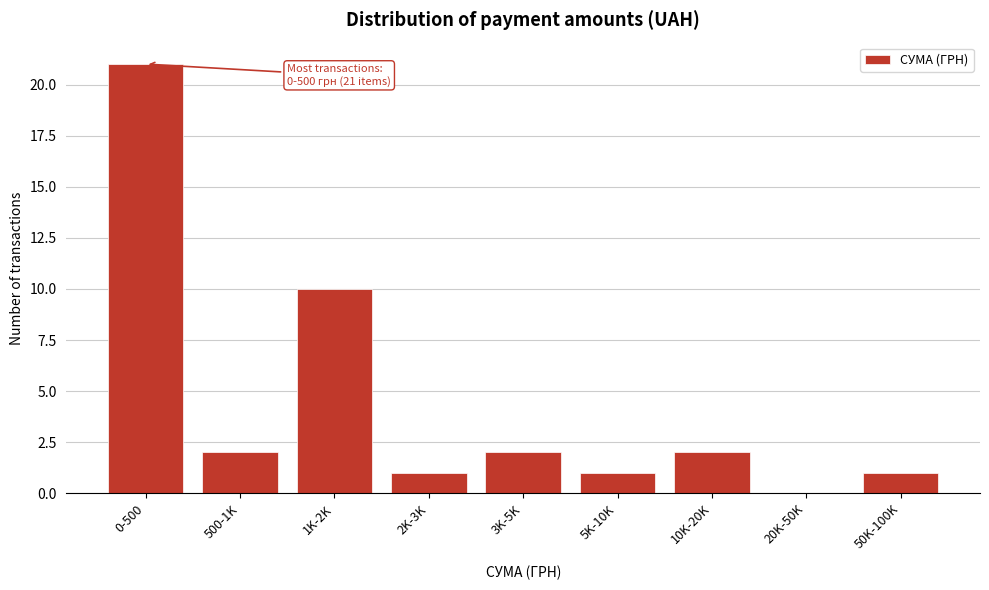

Reading left to right, extract all data points from this chart.

0-500=21	500-1K=2	1K-2K=10	2K-3K=1	3K-5K=2	5K-10K=1	10K-20K=2	20K-50K=0	50K-100K=1